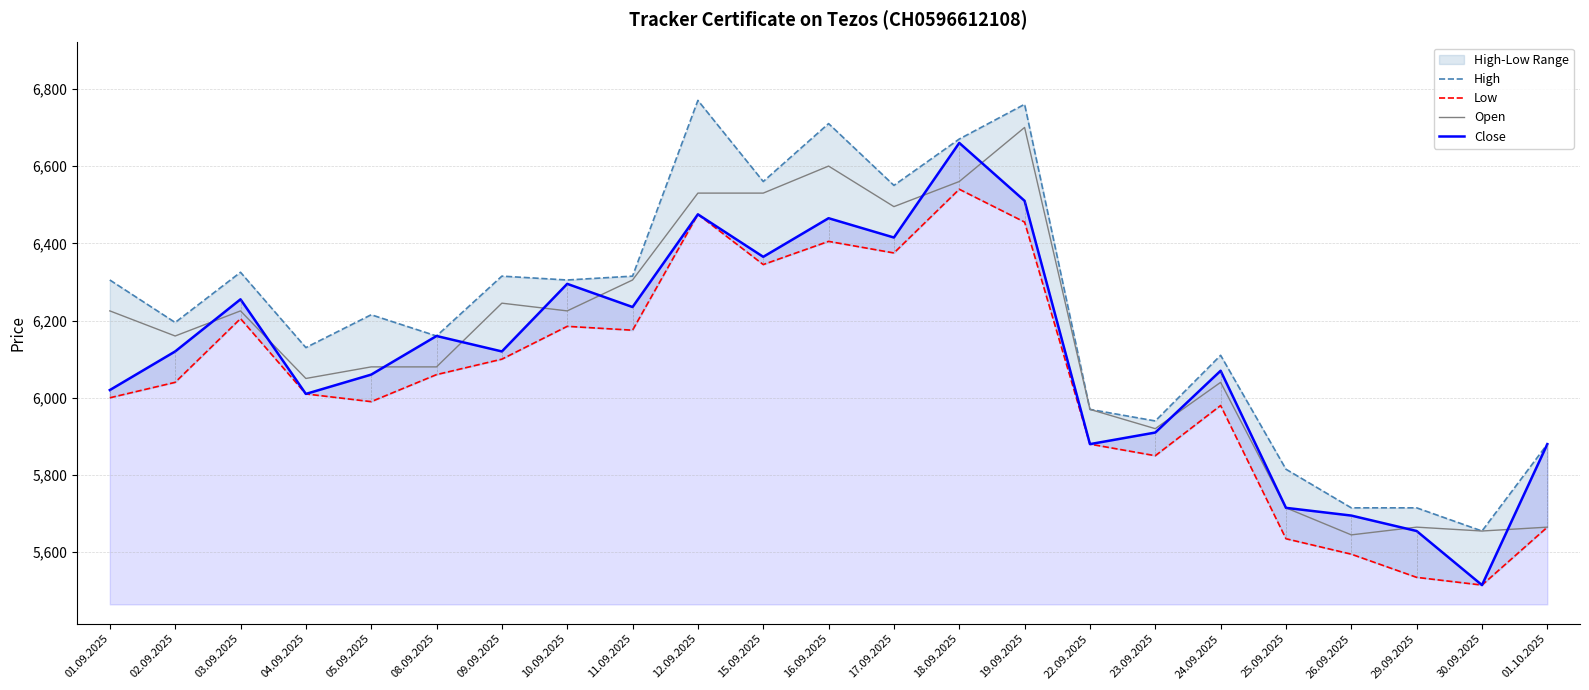

Is the value of Open at 24.09.2025 greater than the value of Low at 08.09.2025?

No